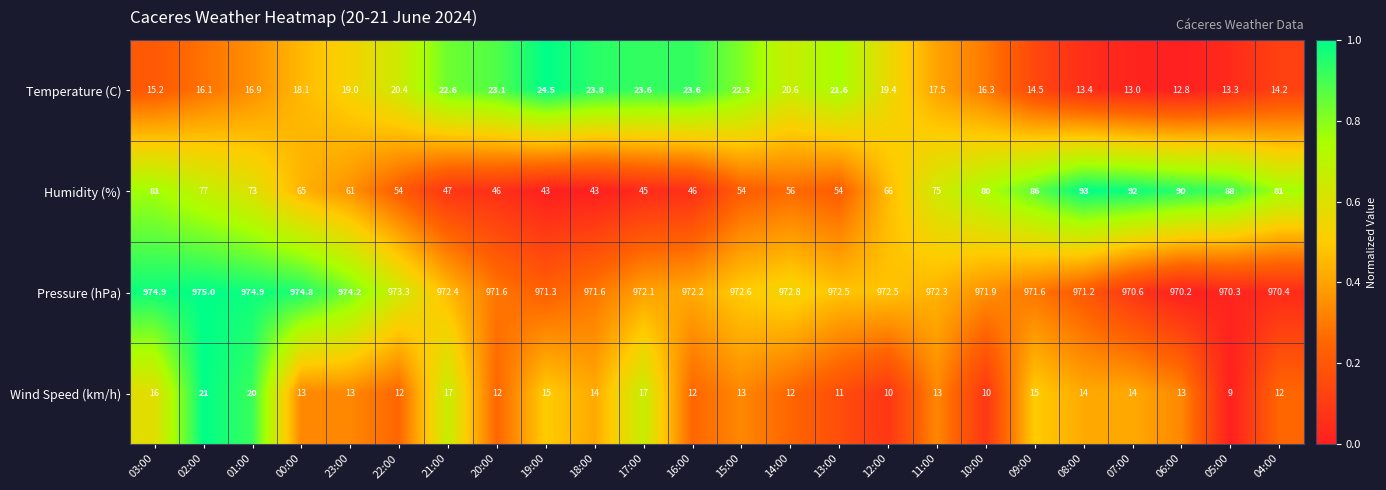

The Wind Speed (km/h) series shows 34.3 at 01:00. True or false?

False